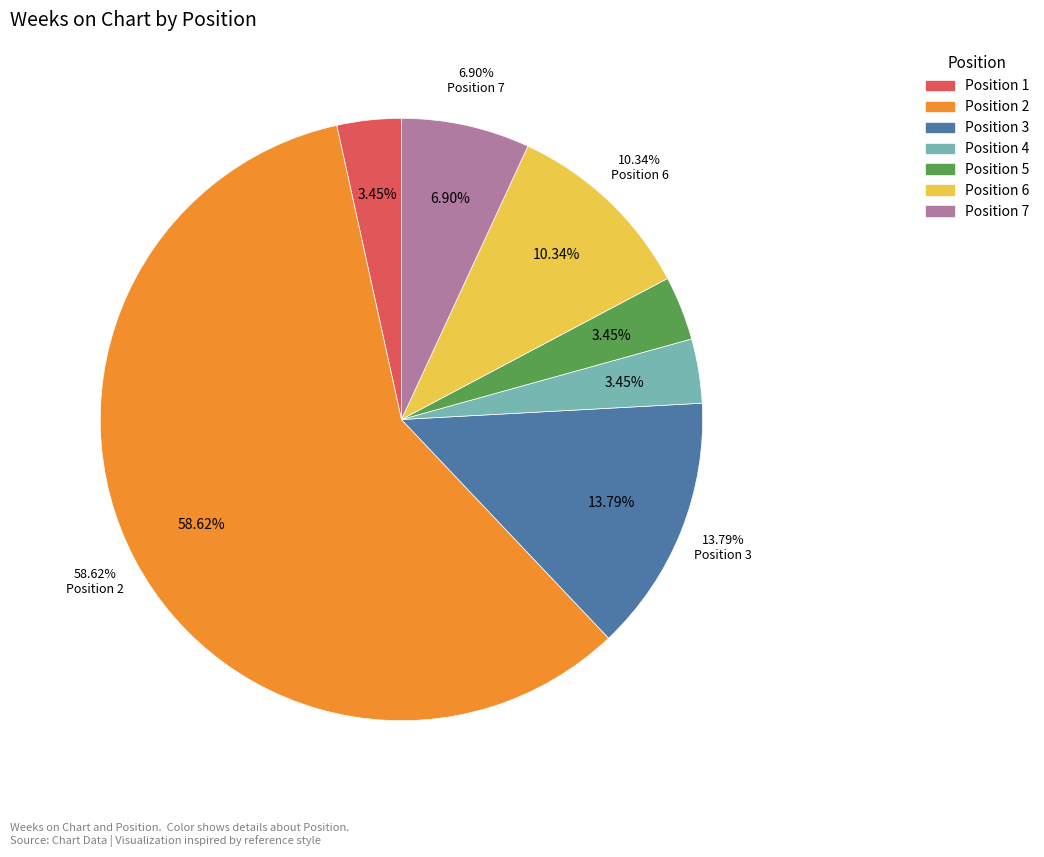

To the nearest percent, what percentage of the pie is 3?

14%